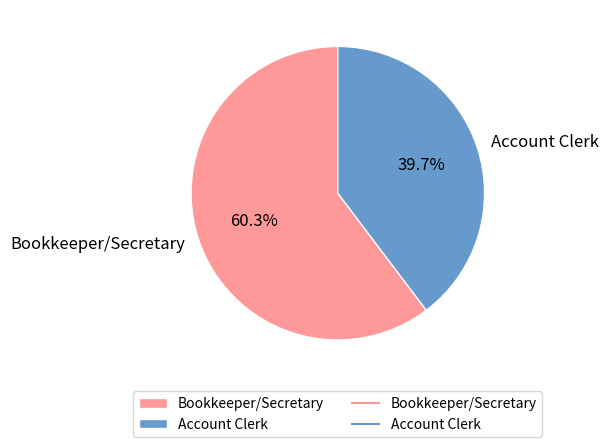

How many segments does this pie chart have?

2